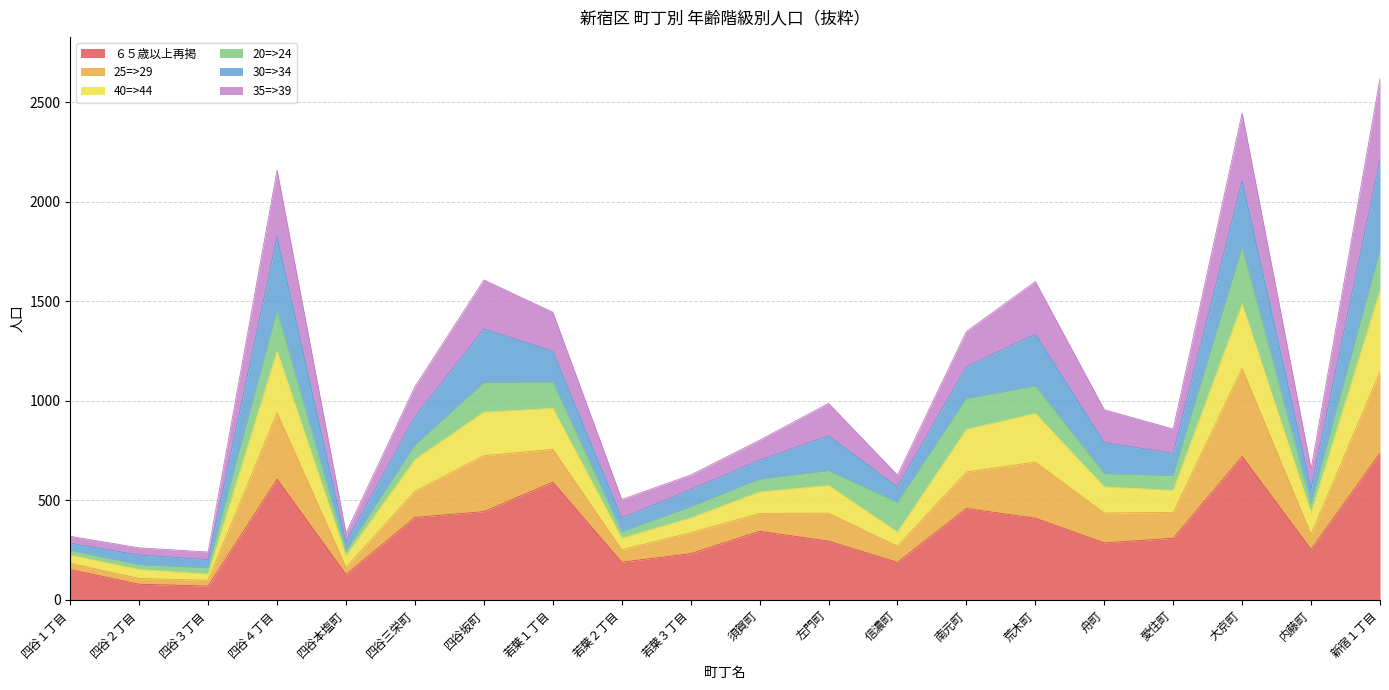

Does the chart have visible grid lines?

Yes